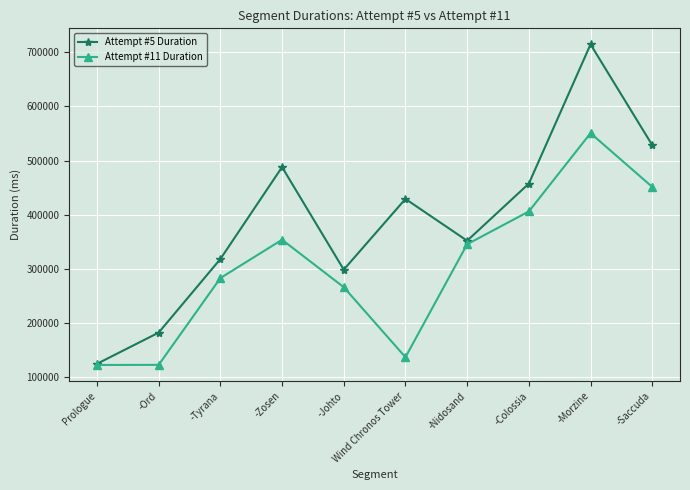

What is the total value across all series at -Saccuda?

980211